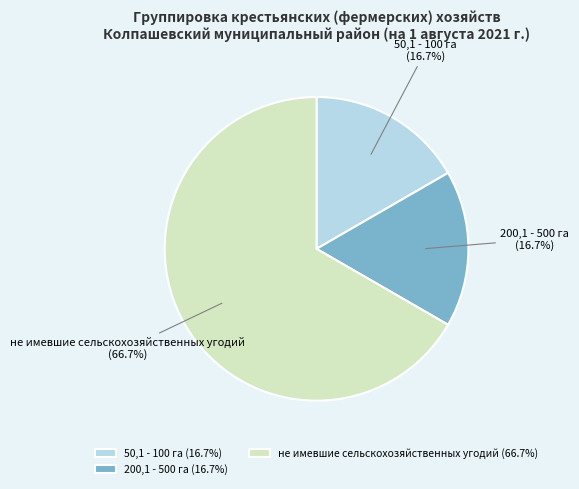

To the nearest percent, what is the combined percentage of 50,1 - 100 га and 200,1 - 500 га?

33%